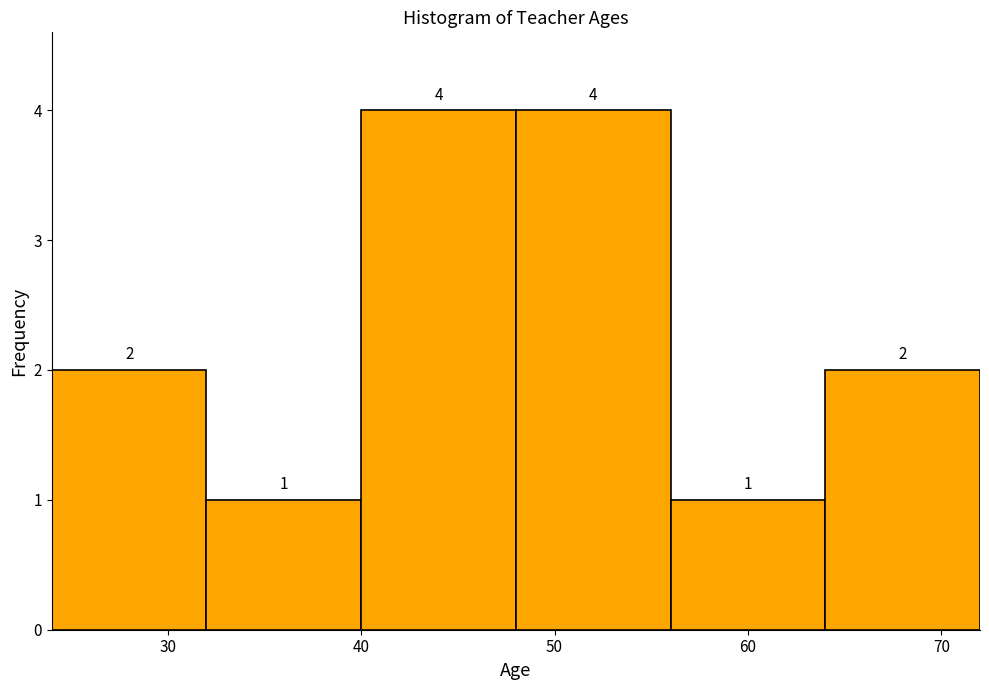

Reading left to right, list every bar in this chart as the range it spans on the x-axis followed by its height.

24 to 32: 2
32 to 40: 1
40 to 48: 4
48 to 56: 4
56 to 64: 1
64 to 72: 2